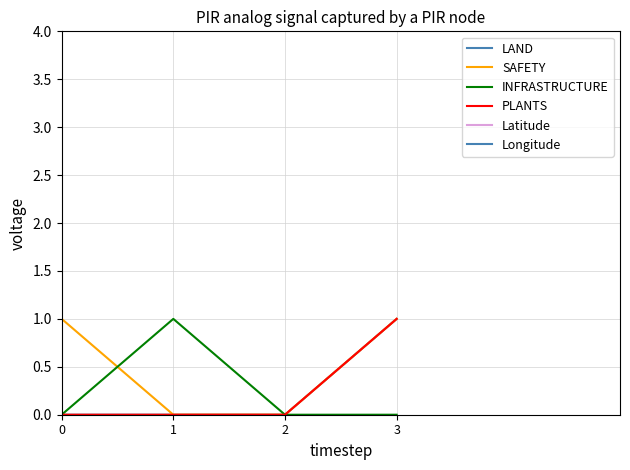

How many series are shown in this chart?

6